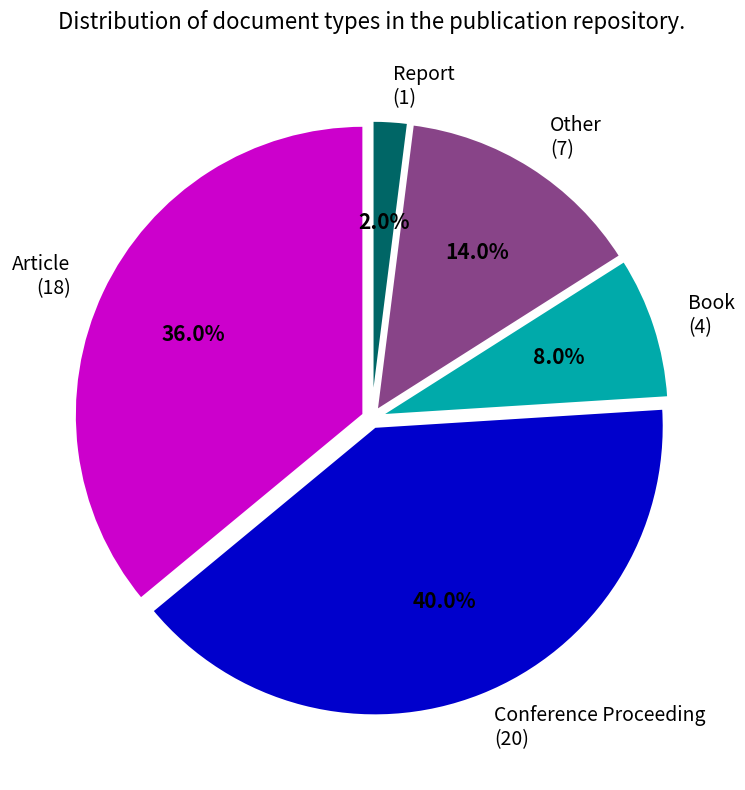

Does Other represent more than half of the total?

No